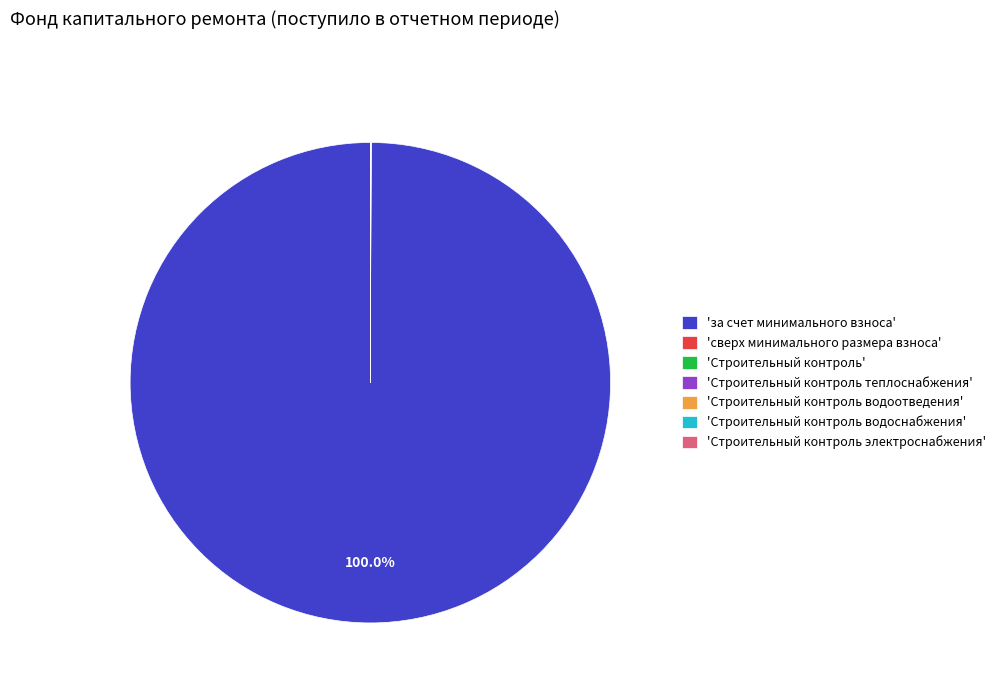

Which slice is the largest?

'за счет минимального взноса'